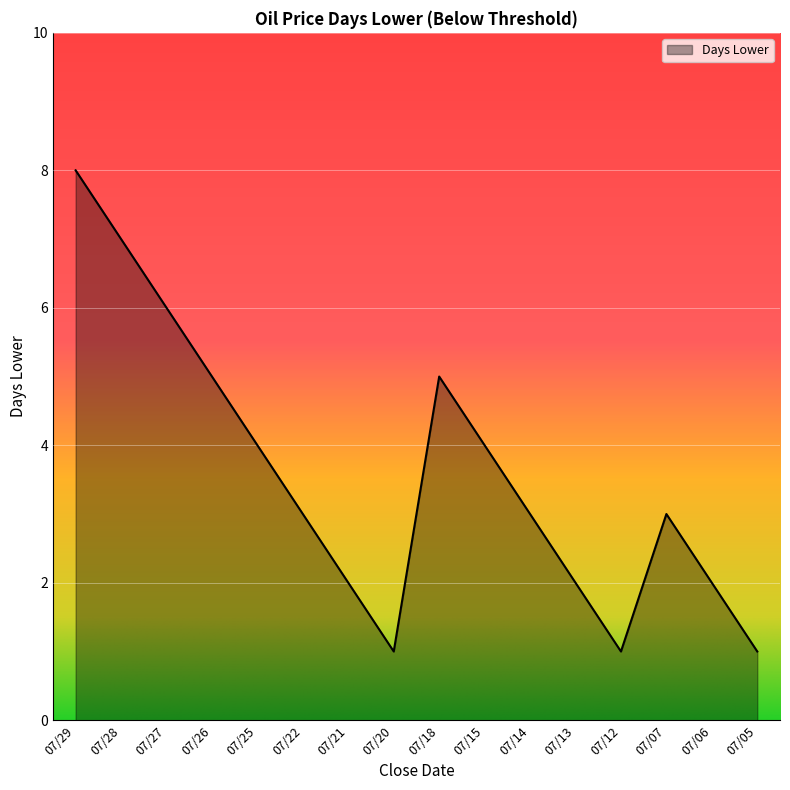

What is the greatest value displayed?

8